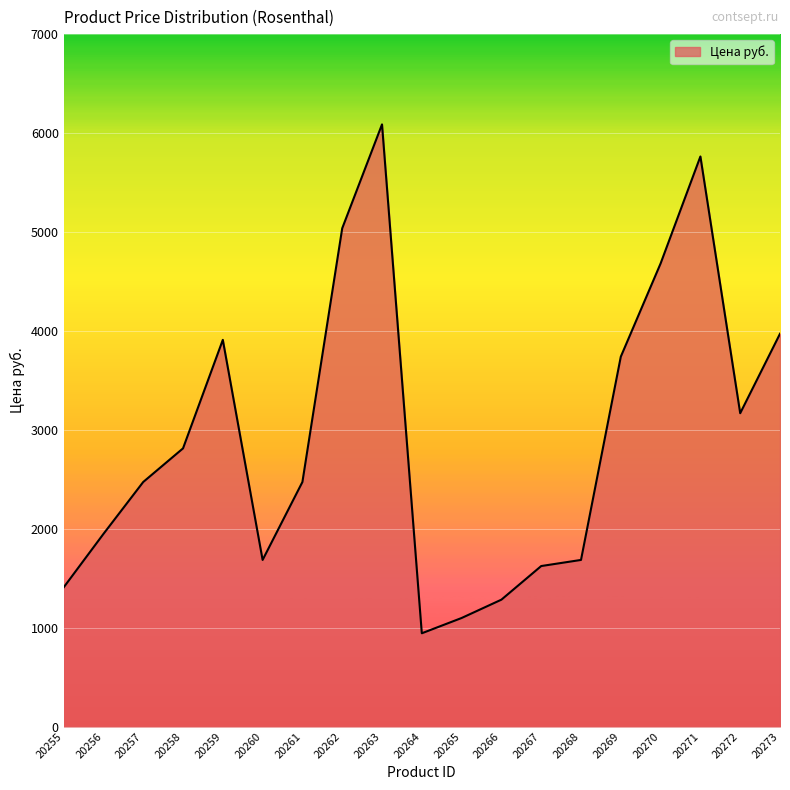

Reading left to right, list all the values displayed in this chart.

1405.9	1946.7	2472.0	2811.9	3908.8	1684.0	2472.0	5036.7	6087.3	942.4	1096.9	1282.3	1622.2	1684.0	3738.9	4681.3	5762.8	3167.2	3970.6